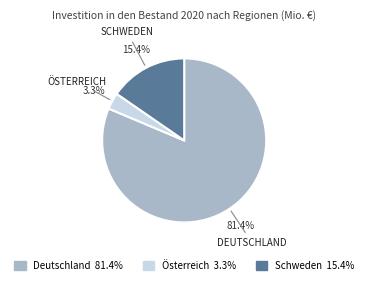

Is it true that Schweden is 15% of the pie?

True